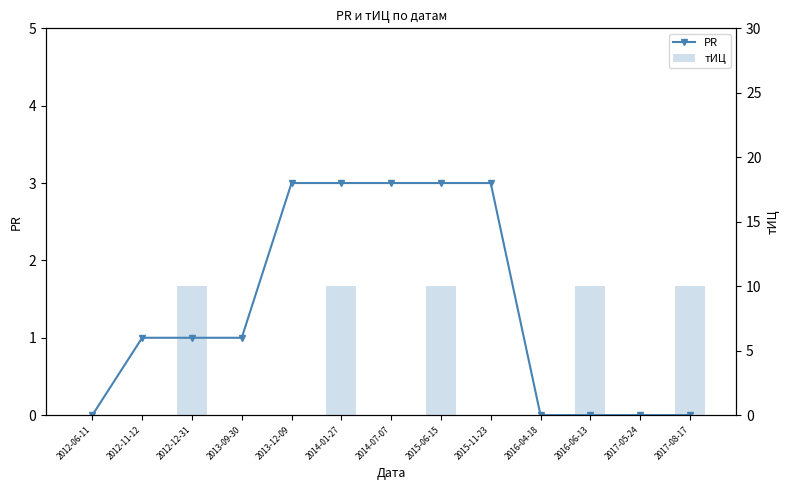

How many тИЦ values are between 0 and 10?

13